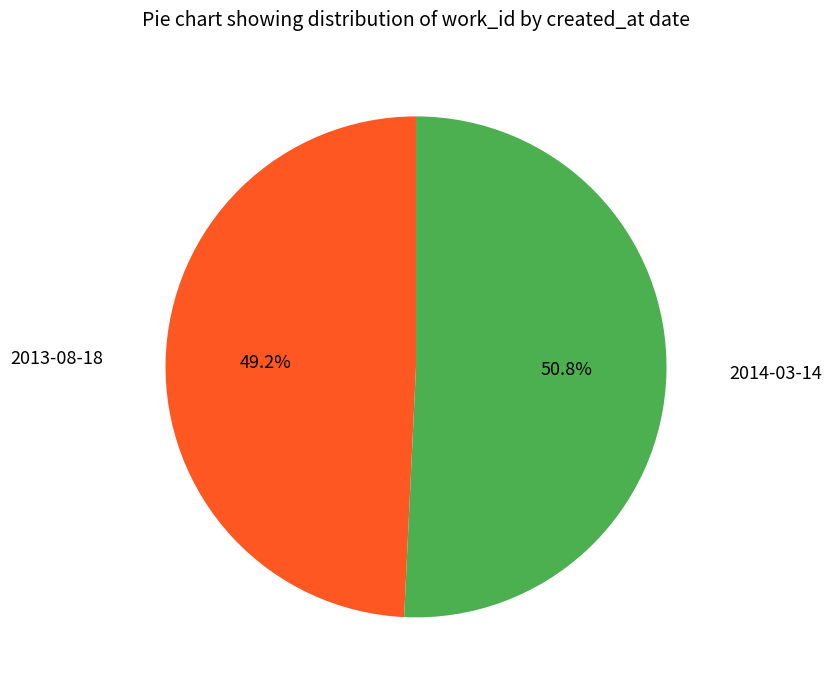

To the nearest percent, what percentage of the pie is 2014-03-14?

51%